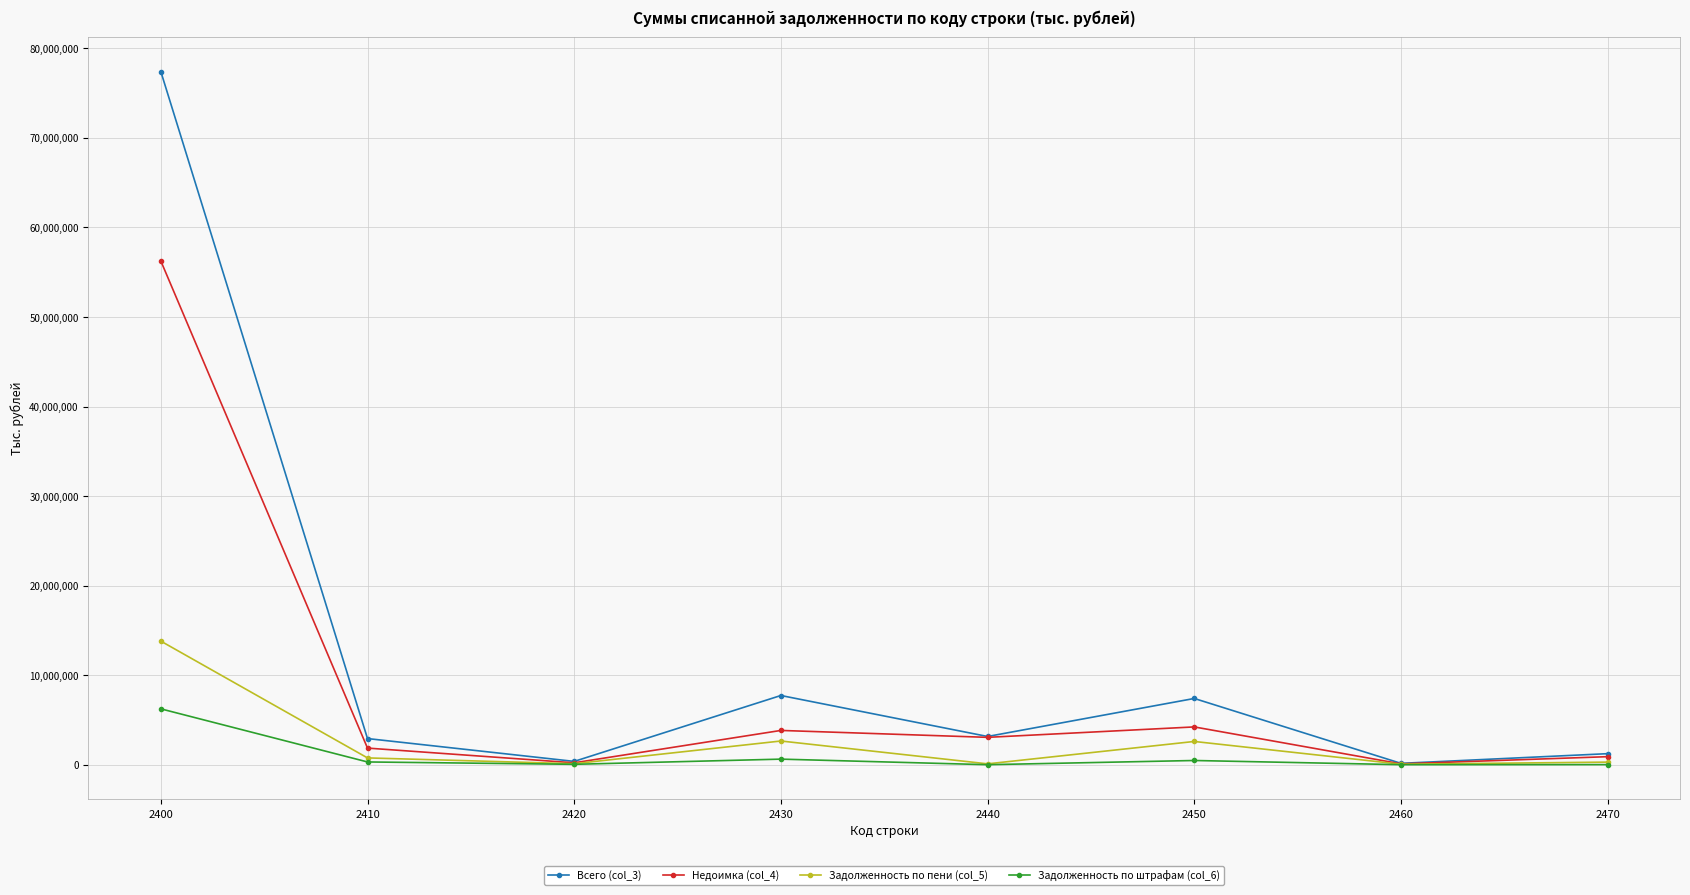

At which category does Недоимка (col_4) reach its first local valley?

2420